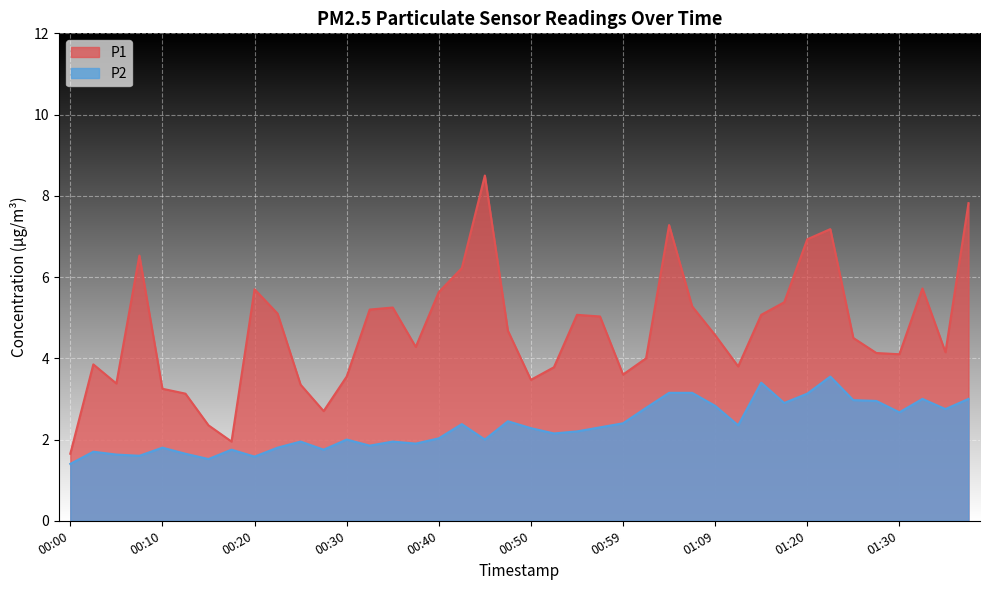

Reading left to right, list all the values displayed in this chart.

P1: 00:00=1.6	00:03=3.9	00:05=3.4	00:08=6.5	00:10=3.2	00:13=3.1	00:15=2.4	00:18=1.9	00:20=5.7	00:22=5.1	00:25=3.4	00:27=2.7	00:30=3.5	00:32=5.2	00:35=5.2	00:37=4.3	00:40=5.6	00:42=6.2	00:45=8.5	00:47=4.7	00:50=3.5	00:52=3.8	00:54=5.1	00:57=5.0	00:59=3.6	01:02=4.0	01:04=7.3	01:07=5.3	01:09=4.6	01:12=3.8	01:15=5.1	01:17=5.4	01:20=6.9	01:22=7.2	01:25=4.5	01:27=4.1	01:30=4.1	01:32=5.7	01:35=4.2	01:37=7.8
P2: 00:00=1.4	00:03=1.7	00:05=1.6	00:08=1.6	00:10=1.8	00:13=1.6	00:15=1.5	00:18=1.8	00:20=1.6	00:22=1.8	00:25=1.9	00:27=1.8	00:30=2.0	00:32=1.9	00:35=1.9	00:37=1.9	00:40=2.0	00:42=2.4	00:45=2.0	00:47=2.5	00:50=2.3	00:52=2.1	00:54=2.2	00:57=2.3	00:59=2.4	01:02=2.8	01:04=3.1	01:07=3.1	01:09=2.8	01:12=2.4	01:15=3.4	01:17=2.9	01:20=3.1	01:22=3.5	01:25=3.0	01:27=3.0	01:30=2.7	01:32=3.0	01:35=2.8	01:37=3.0